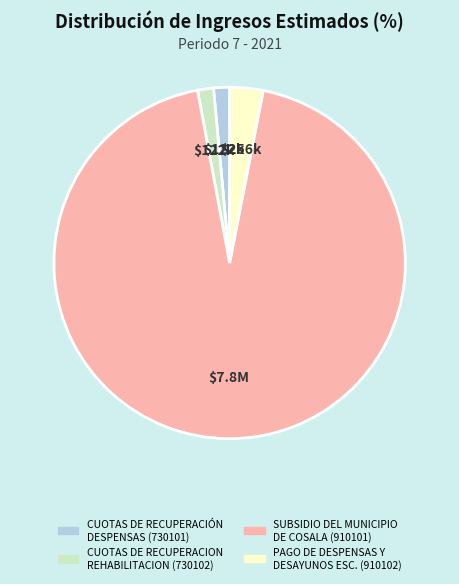

Do PAGO DE DESPENSAS Y DESAYUNOS ESC. (910102) and CUOTAS DE RECUPERACIÓN DESPENSAS (730101) together represent more than half of the pie?

No